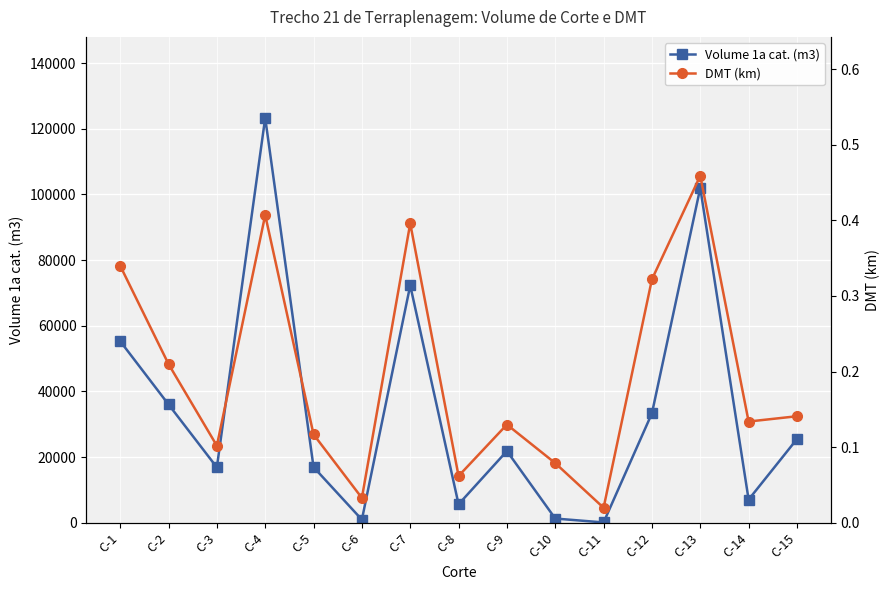

At which label does Volume 1a cat. (m3) first exceed 21868?

C-1